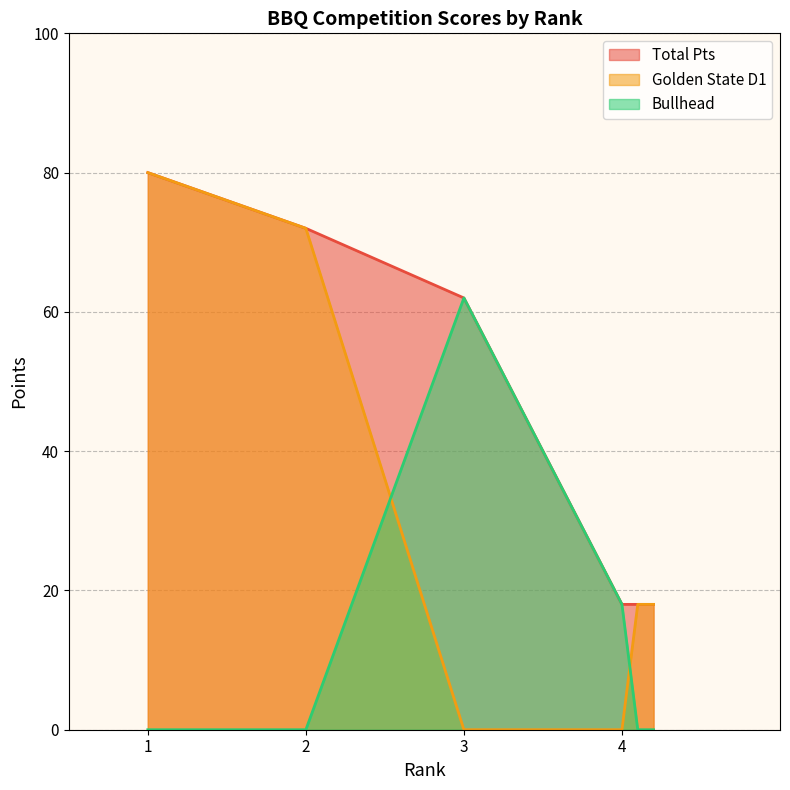

Reading left to right, transcribe all the data shown in this chart.

Golden State D1: 1=80	2=72	3=0	4=0	4=18	4=18
Bullhead: 1=0	2=0	3=62	4=18	4=0	4=0
Total Pts: 1=80	2=72	3=62	4=18	4=18	4=18